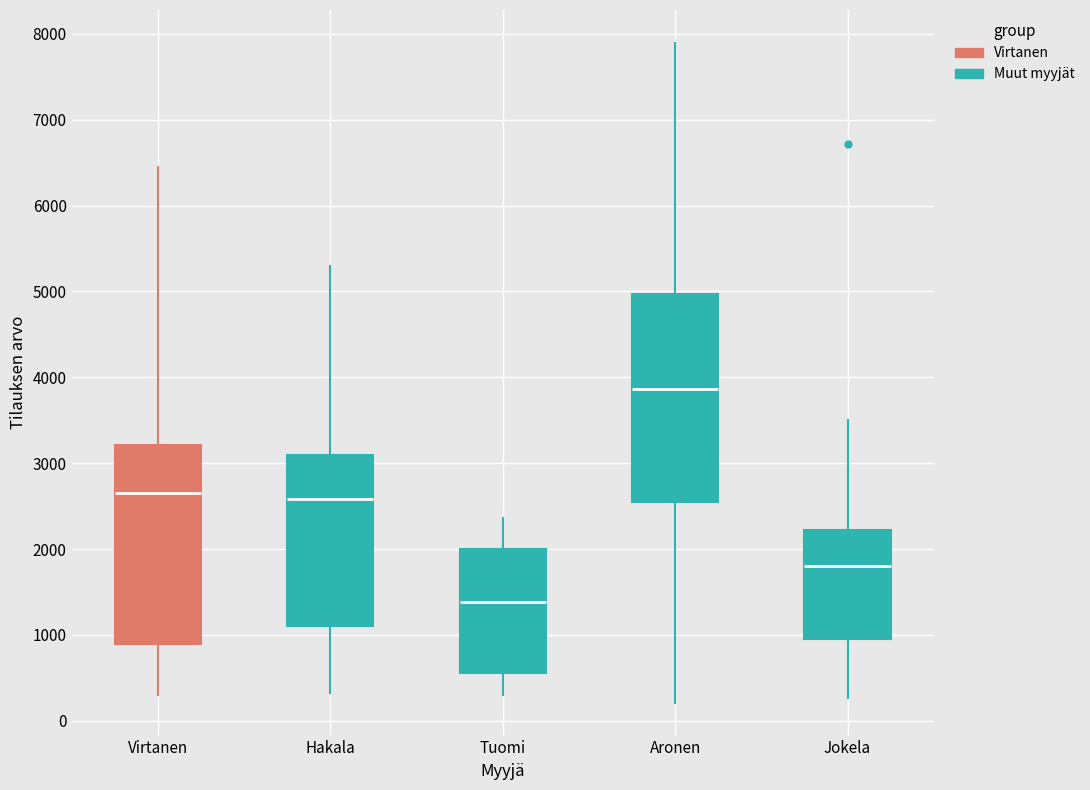

Comparing the boxes themselves (not the whiskers), which one is the tallest?

Aronen